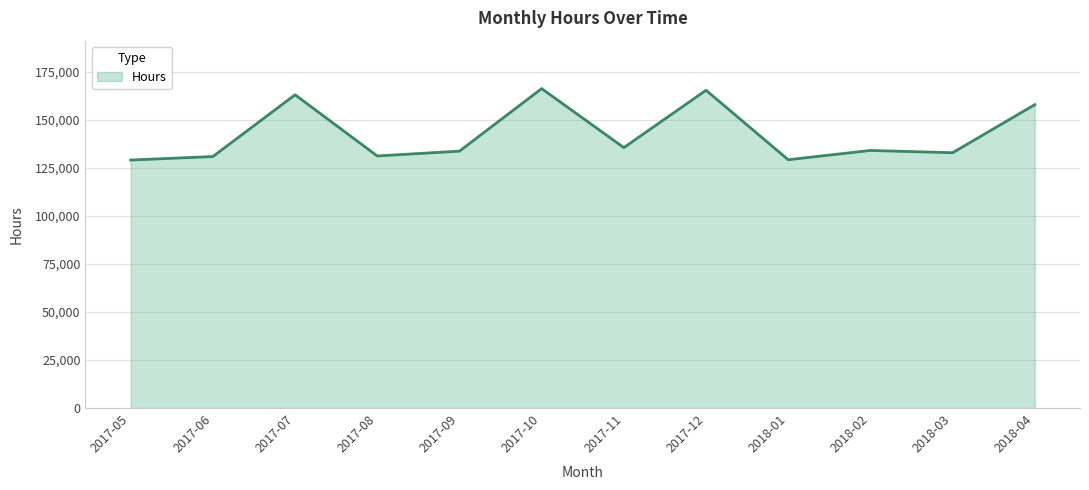

Which has a higher value, 2017-07 or 2017-06?

2017-07